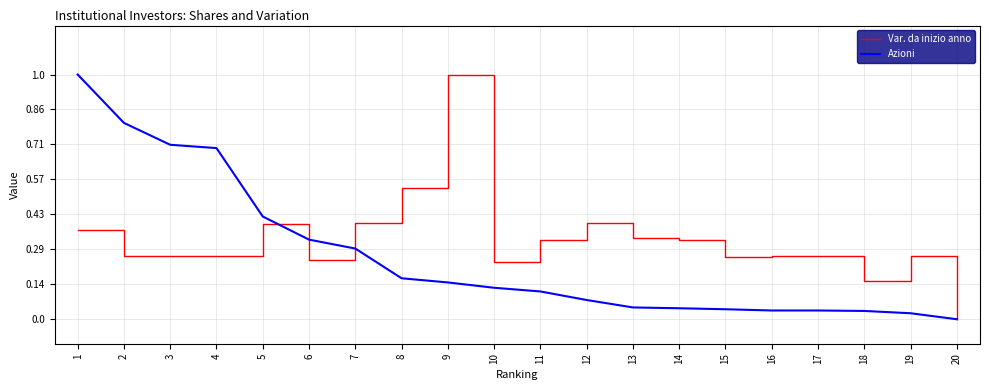

How many values in Azioni are above zero?

19